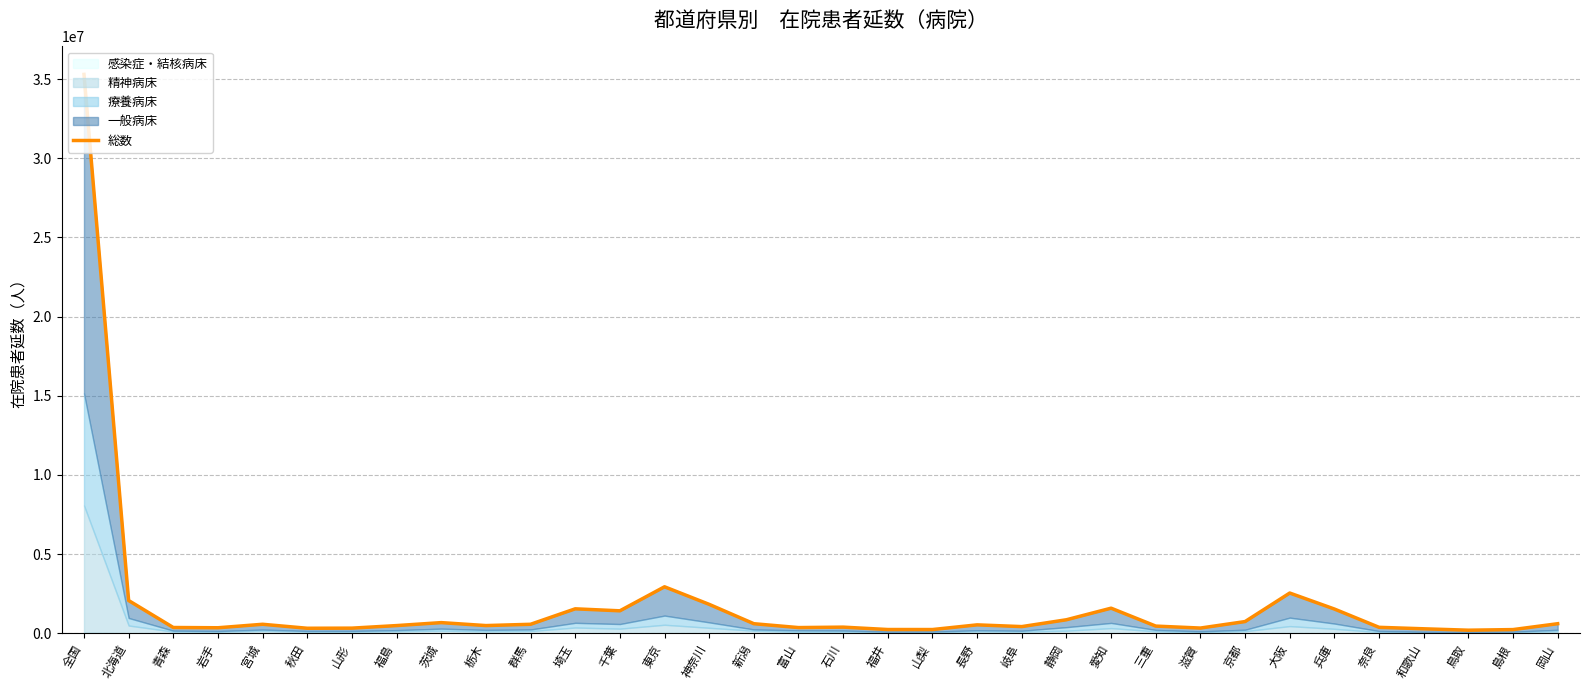

Approximately how many times larger is the value at 東京 compared to 山形?

9.1